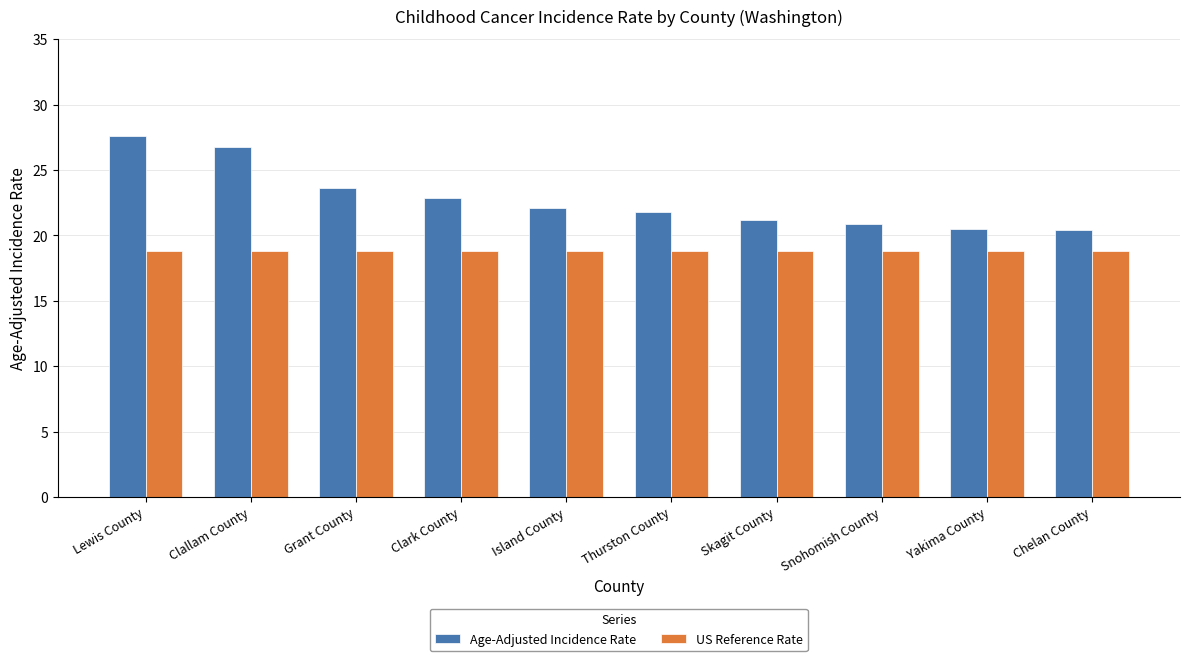

Which label corresponds to the largest value in the chart?

Lewis County